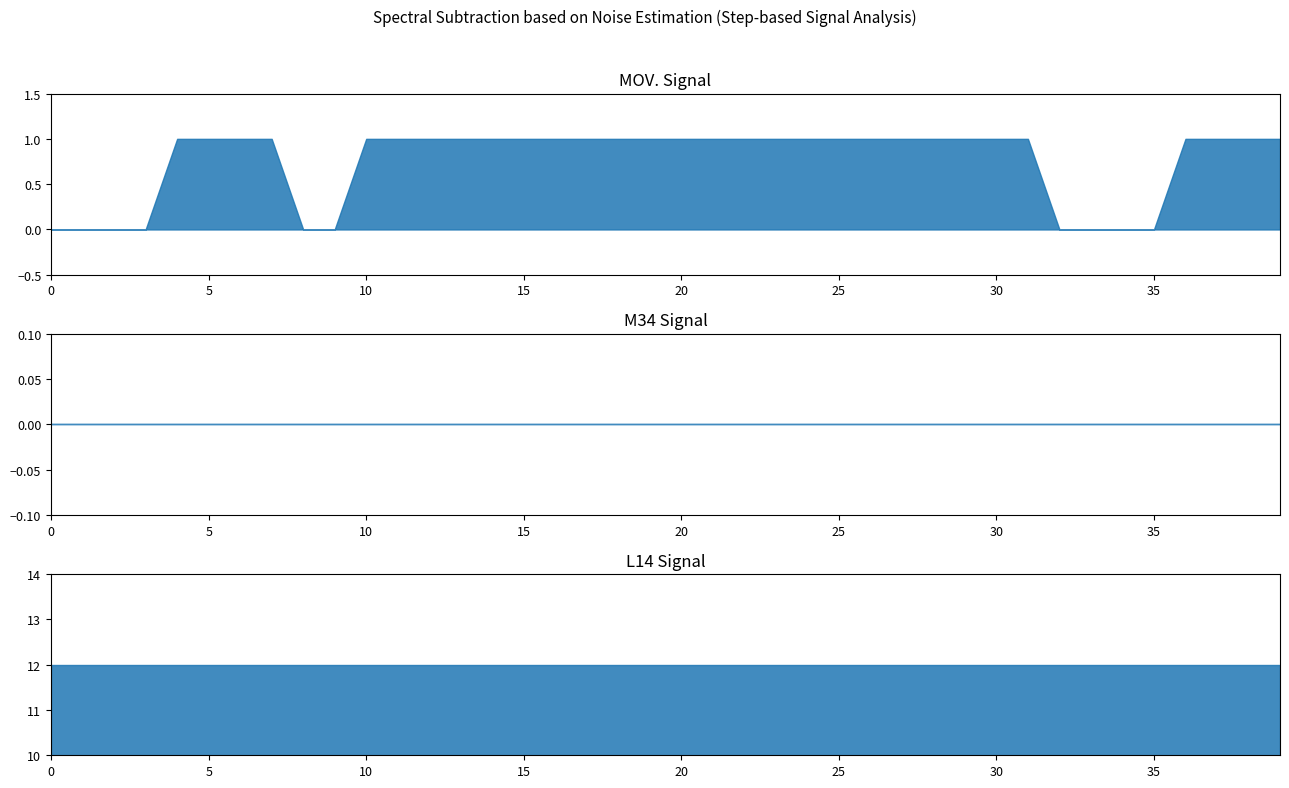

Is it true that L14 equals 19 at 0?

False